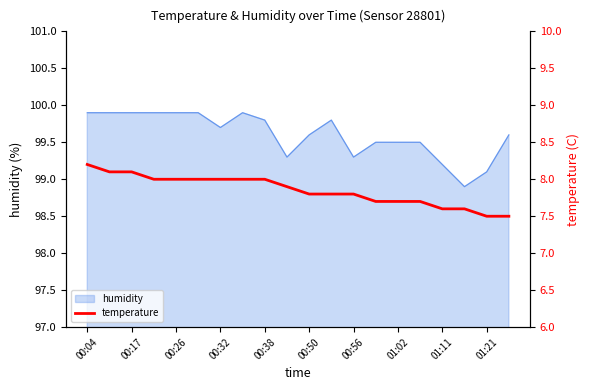

Is it true that humidity equals 99.9 at 00:17?

True